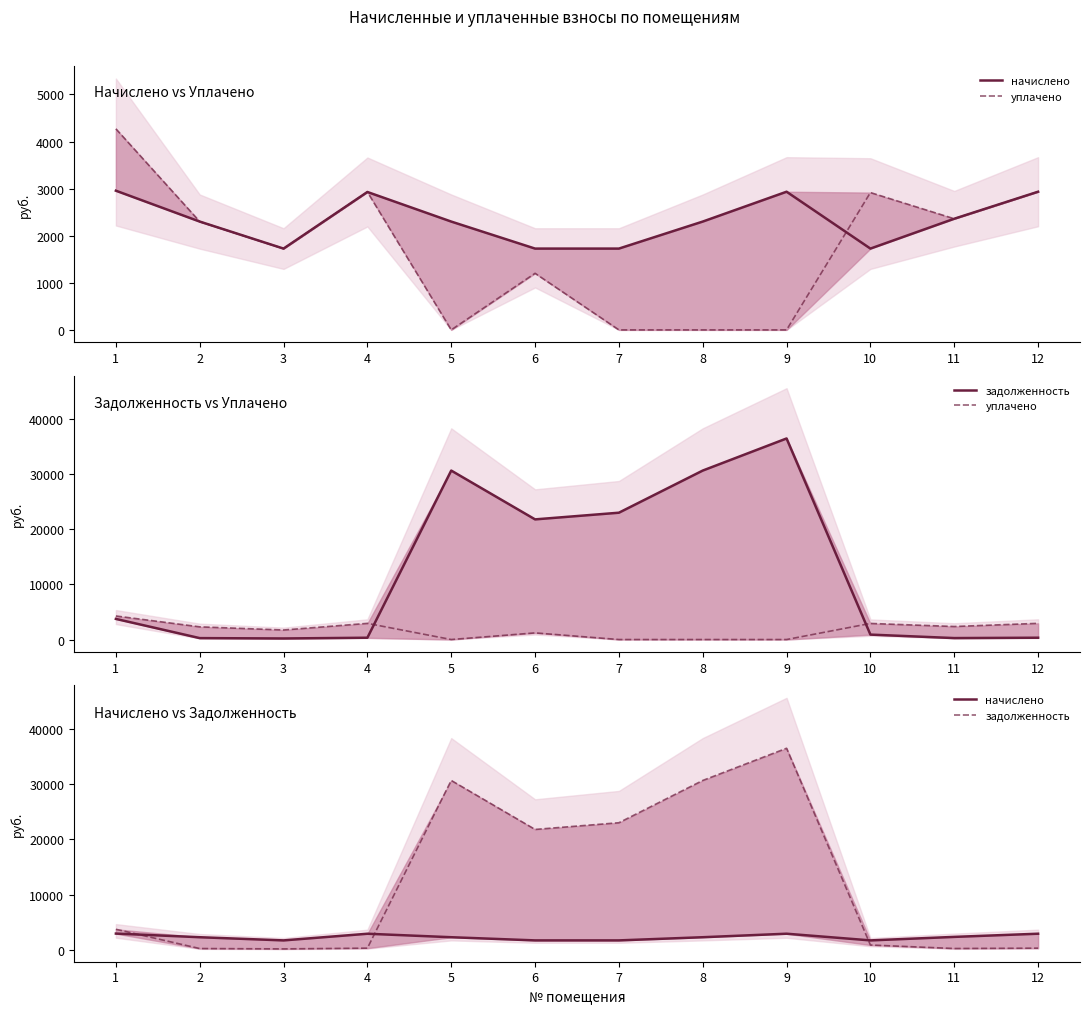

What is the sum of all начислено values?

27915.9